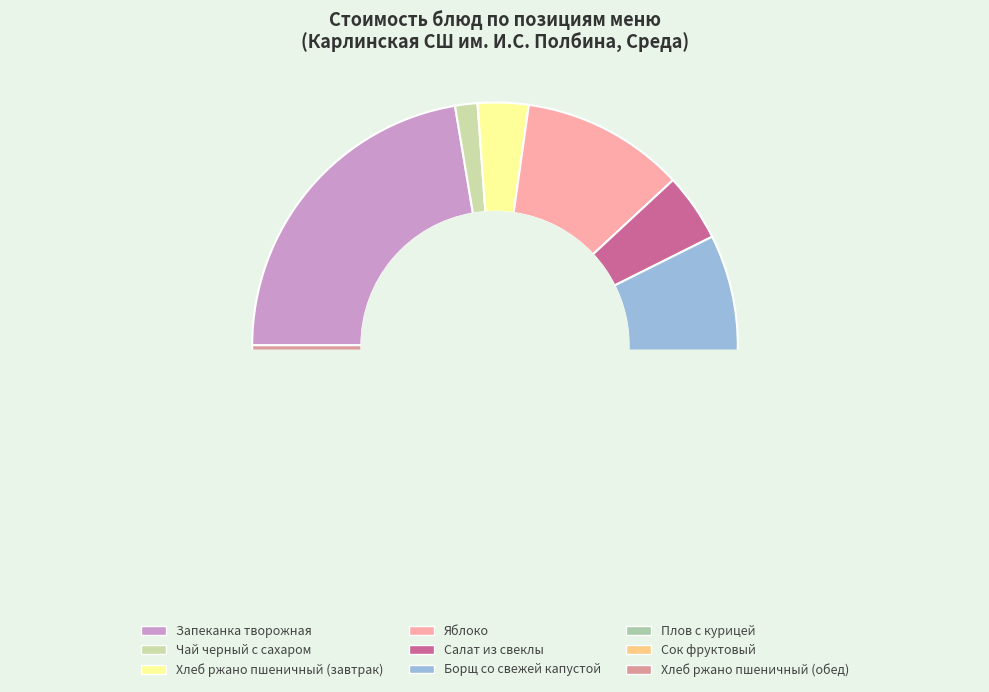

True or false: Хлеб ржано пшеничный (обед) accounts for 17% of the total.

False